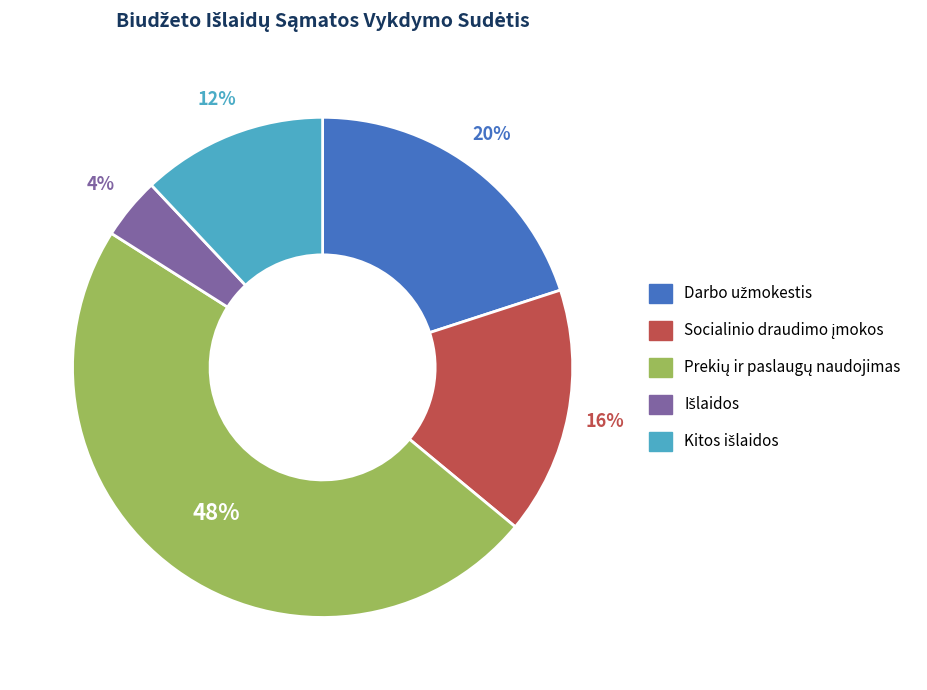

Is there any slice that represents more than half of the pie?

No